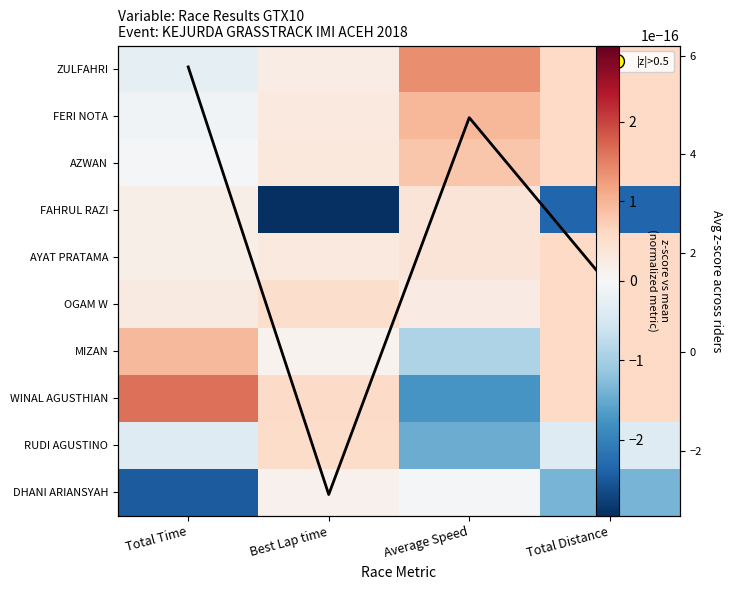

List the series in order of their peak value, lowest first.

DHANI ARIANSYAH, FAHRUL RAZI, RUDI AGUSTINO, AYAT PRATAMA, OGAM W, AZWAN, MIZAN, FERI NOTA, ZULFAHRI, WINAL AGUSTHIAN